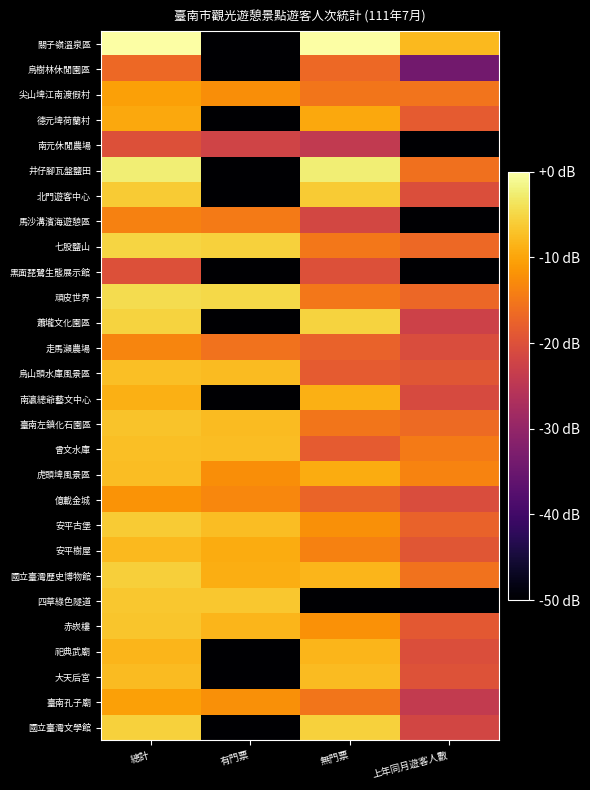

Reading left to right, what are all the values shown in this chart?

關子嶺溫泉區: 總計=0.0	有門票=-62.0	無門票=0.0	上年同月遊客人數=-8.0
烏樹林休閒園區: 總計=-16.8	有門票=-62.0	無門票=-16.8	上年同月遊客人數=-34.0
尖山埤江南渡假村: 總計=-10.5	有門票=-12.4	無門票=-15.1	上年同月遊客人數=-15.3
德元埤荷蘭村: 總計=-9.6	有門票=-62.0	無門票=-9.6	上年同月遊客人數=-18.4
南元休閒農場: 總計=-20.0	有門票=-22.2	無門票=-24.1	上年同月遊客人數=-62.0
井仔腳瓦盤鹽田: 總計=-2.4	有門票=-62.0	無門票=-2.4	上年同月遊客人數=-15.8
北門遊客中心: 總計=-6.1	有門票=-62.0	無門票=-6.1	上年同月遊客人數=-20.4
馬沙溝濱海遊憩區: 總計=-13.8	有門票=-14.6	無門票=-21.6	上年同月遊客人數=-62.0
七股鹽山: 總計=-5.1	有門票=-5.6	無門票=-15.0	上年同月遊客人數=-16.8
黑面琵鷺生態展示館: 總計=-19.9	有門票=-62.0	無門票=-19.9	上年同月遊客人數=-62.0
頑皮世界: 總計=-4.3	有門票=-4.7	無門票=-14.8	上年同月遊客人數=-16.8
蕭壠文化園區: 總計=-5.3	有門票=-62.0	無門票=-5.3	上年同月遊客人數=-22.6
走馬瀨農場: 總計=-13.3	有門票=-15.4	無門票=-17.5	上年同月遊客人數=-20.6
烏山頭水庫風景區: 總計=-7.3	有門票=-7.6	無門票=-18.4	上年同月遊客人數=-19.2
南瀛總爺藝文中心: 總計=-8.9	有門票=-62.0	無門票=-8.9	上年同月遊客人數=-20.9
臺南左鎮化石園區: 總計=-6.9	有門票=-7.7	無門票=-15.1	上年同月遊客人數=-16.5
曾文水庫: 總計=-7.3	有門票=-7.6	無門票=-18.4	上年同月遊客人數=-14.5
虎頭埤風景區: 總計=-7.5	有門票=-12.5	無門票=-9.2	上年同月遊客人數=-13.5
億載金城: 總計=-11.8	有門票=-13.3	無門票=-17.2	上年同月遊客人數=-20.5
安平古堡: 總計=-6.2	有門票=-7.5	無門票=-12.1	上年同月遊客人數=-17.5
安平樹屋: 總計=-8.0	有門票=-9.3	無門票=-13.8	上年同月遊客人數=-19.2
國立臺灣歷史博物館: 總計=-5.7	有門票=-9.1	無門票=-8.3	上年同月遊客人數=-15.6
四草綠色隧道: 總計=-6.6	有門票=-6.6	無門票=-62.0	上年同月遊客人數=-62.0
赤崁樓: 總計=-6.7	有門票=-8.2	無門票=-12.0	上年同月遊客人數=-18.9
祀典武廟: 總計=-8.3	有門票=-62.0	無門票=-8.3	上年同月遊客人數=-20.5
大天后宮: 總計=-7.7	有門票=-62.0	無門票=-7.7	上年同月遊客人數=-19.9
臺南孔子廟: 總計=-10.4	有門票=-12.2	無門票=-15.2	上年同月遊客人數=-23.9
國立臺灣文學館: 總計=-5.5	有門票=-62.0	無門票=-5.5	上年同月遊客人數=-21.7